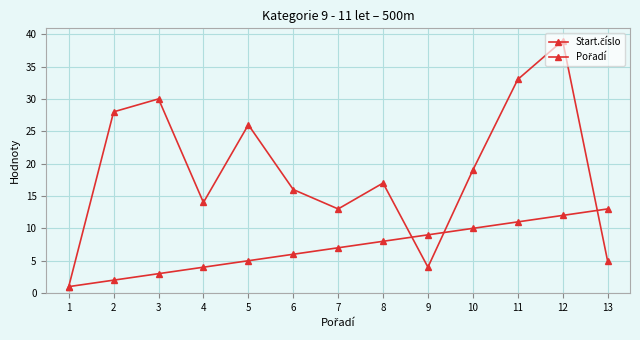

How many times do Start.číslo and Pořadí cross each other?

3